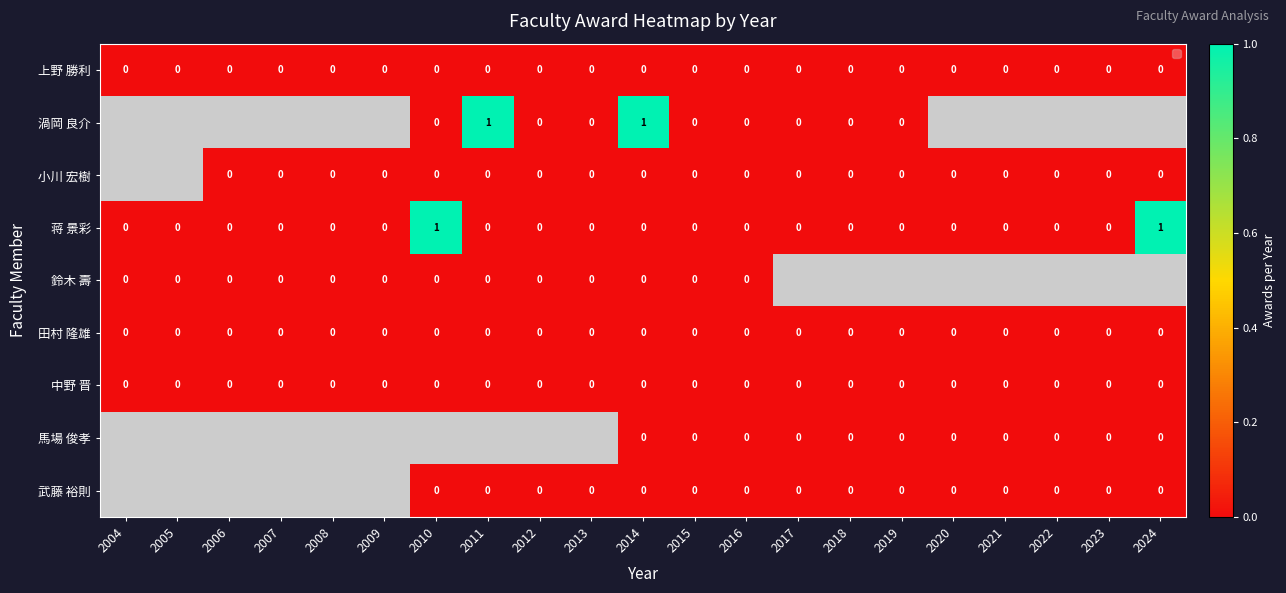

True or false: 上野 勝利 has a value of 0 at 2008.

True